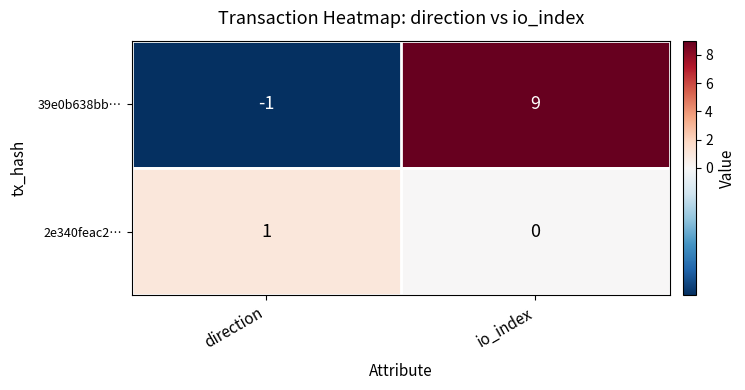

At which category is the sum across all series the highest?

io_index